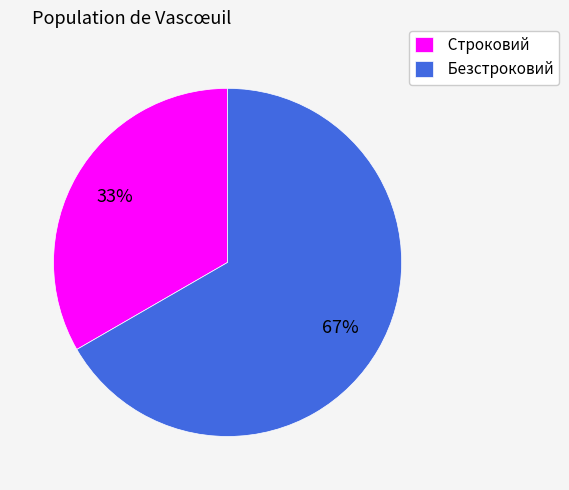

Is the sum of Безстроковий and Строковий greater than half?

Yes